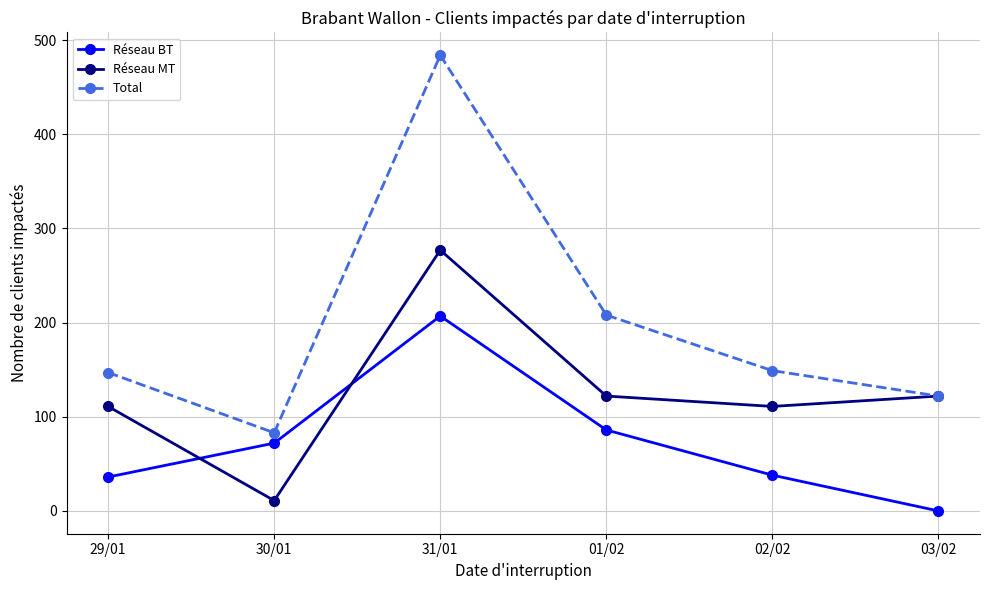

What position from the left is 03/02?

6